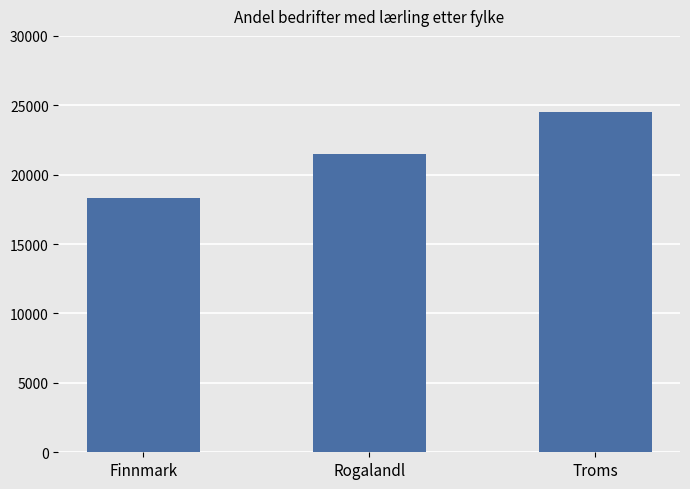

What is the average value?

21450